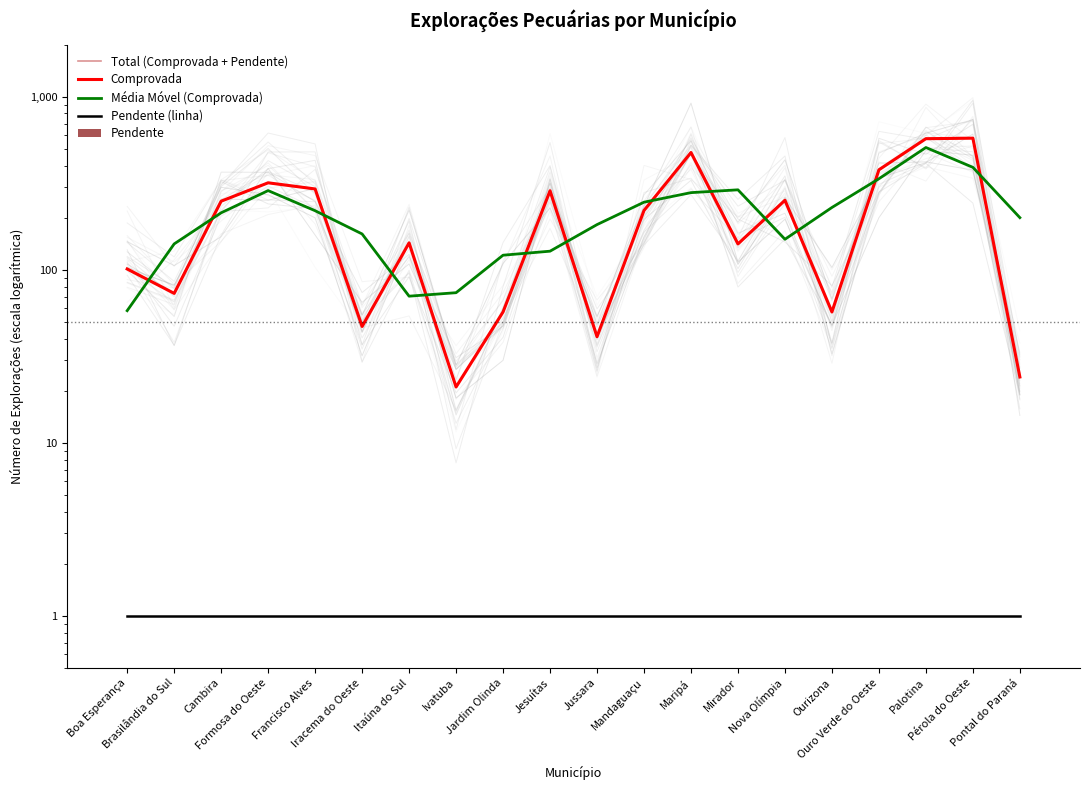

Which category has the highest value in the Pendente series?

Boa Esperança